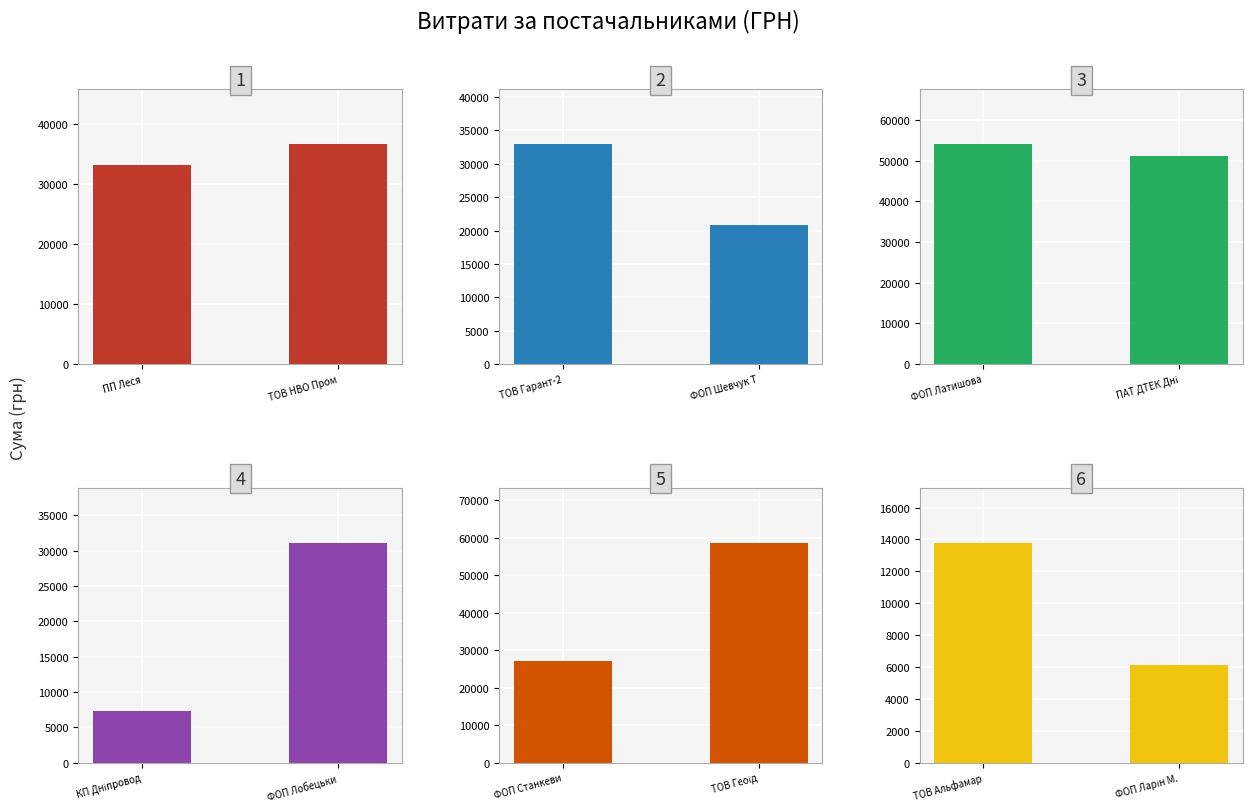

At ТОВ НВО Пром, list the series in order from largest to smallest.

Panel 5, Panel 3, Panel 1, Panel 4, Panel 2, Panel 6